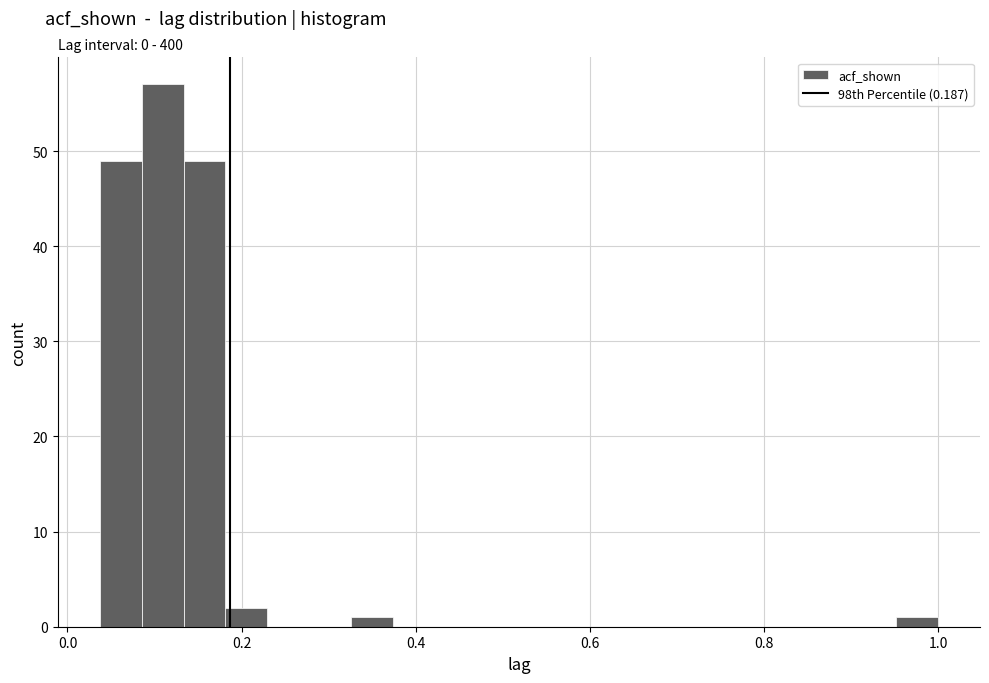

Around what value on the x-axis is the tallest bar? Give the approximate position of its centre, as read against the axis.

0.10